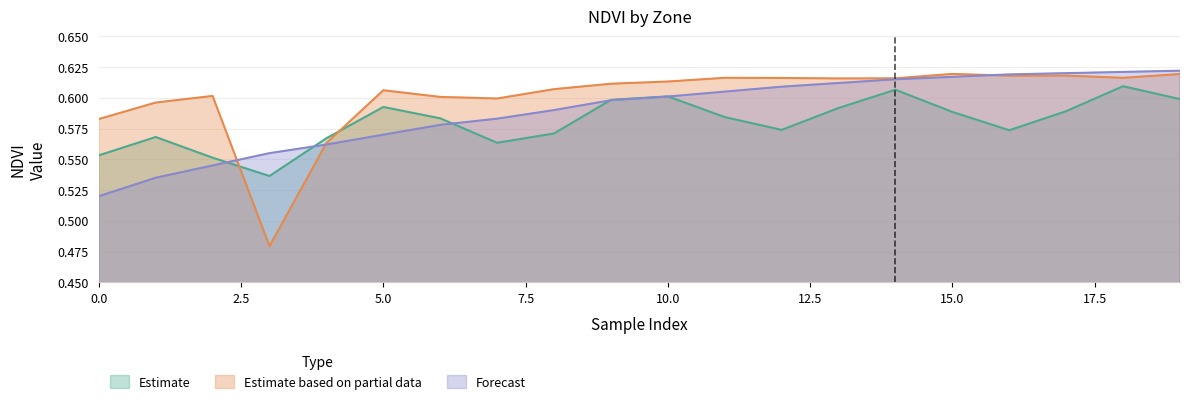

At 1, list the series in order from largest to smallest.

Zone_1, Zone_0, Zone_2